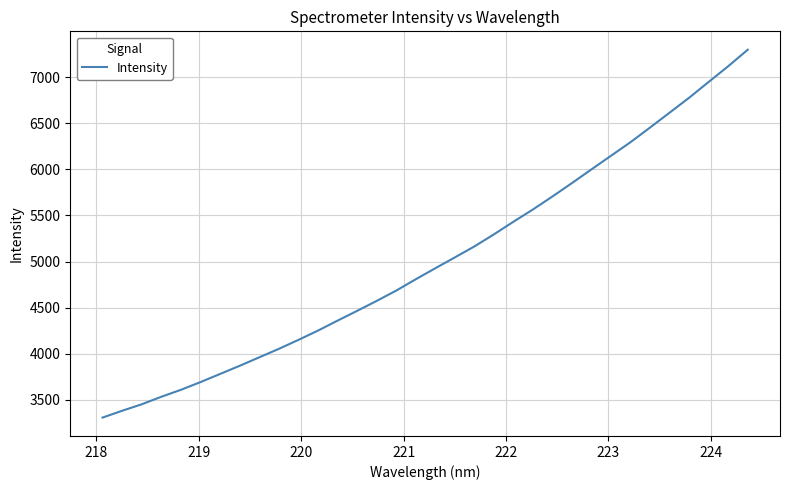

What is the maximum value shown in the chart?

7296.5